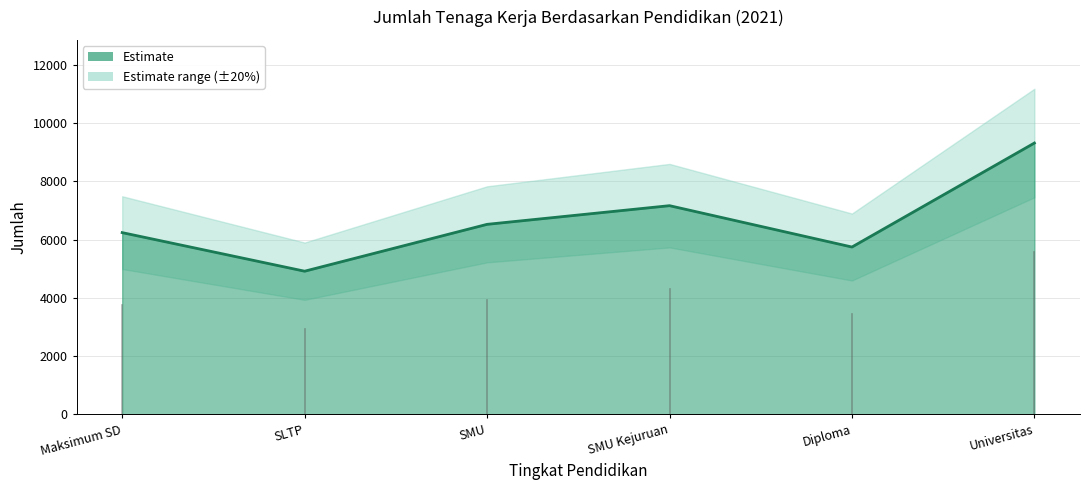

How many values are between 5742 and 7160?

4